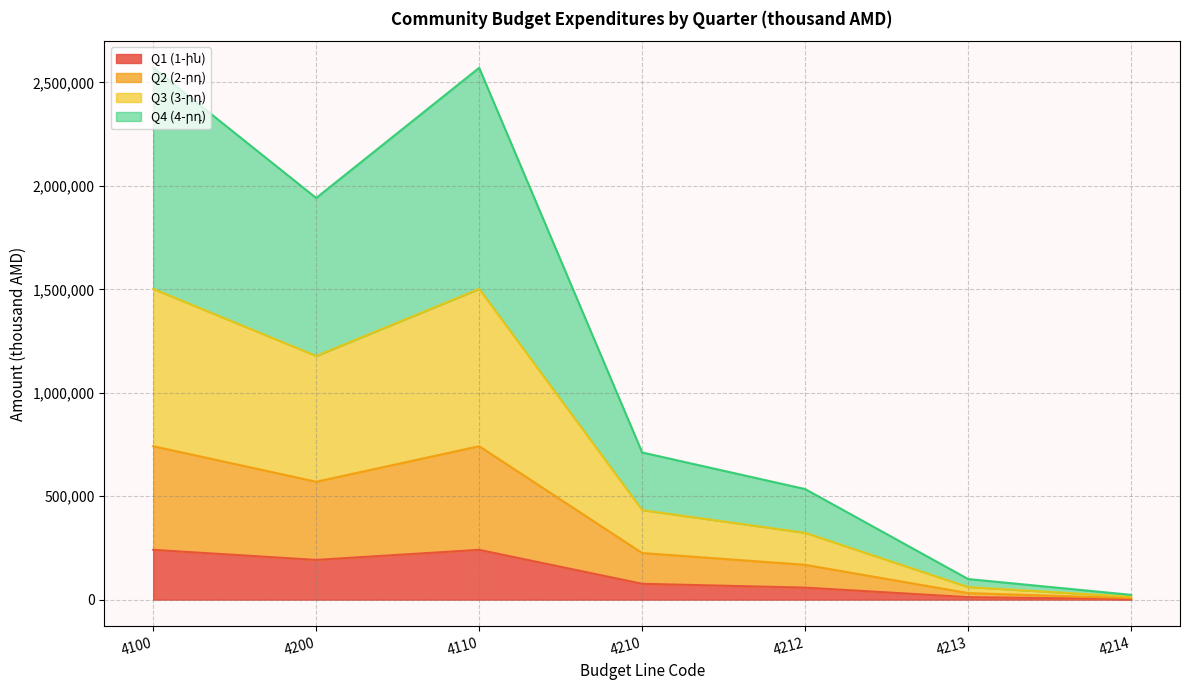

Reading right to left, what are all the values shown in this chart?

Q1 (1-ին): 4214=2455.5	4213=12026.0	4212=58137.5	4210=76565.5	4110=240732.6	4200=192043.7	4100=240732.6
Q2 (2-րդ): 4214=7133.3	4213=31611.1	4212=168313.8	4210=225348.4	4110=741750.5	4200=569935.9	4100=741750.5
Q3 (3-րդ): 4214=14033.6	4213=60754.9	4212=323028.9	4210=432828.7	4110=1502091.4	4200=1177827.1	4100=1502091.4
Q4 (4-րդ): 4214=23190.9	4213=99606.6	4212=534580.2	4210=711525.0	4110=2571115.5	4200=1941748.0	4100=2571115.5